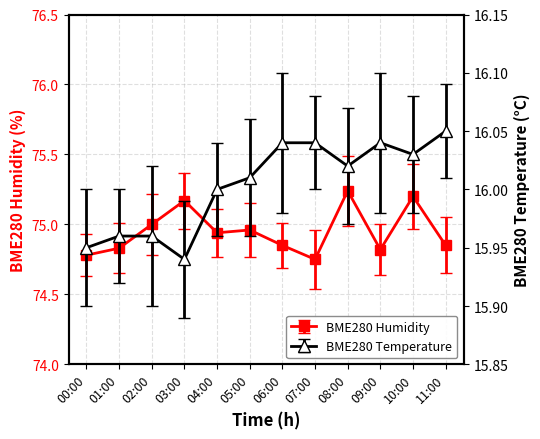

True or false: BME280_temperature and BME280_humidity intersect in this chart.

False